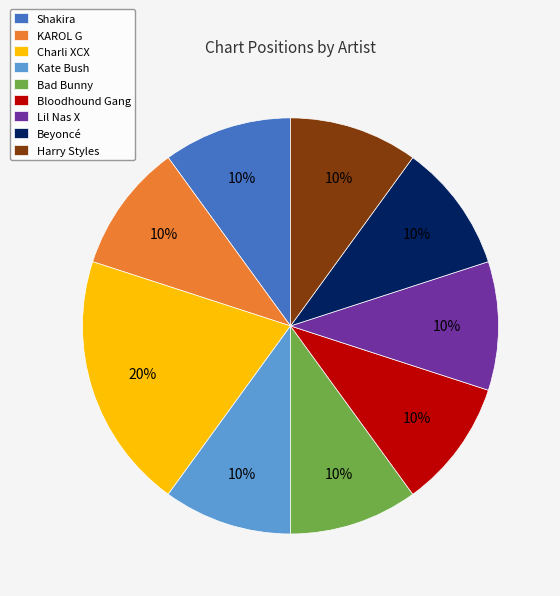

Approximately how many times larger is the value at Beyoncé compared to Harry Styles?

1.0